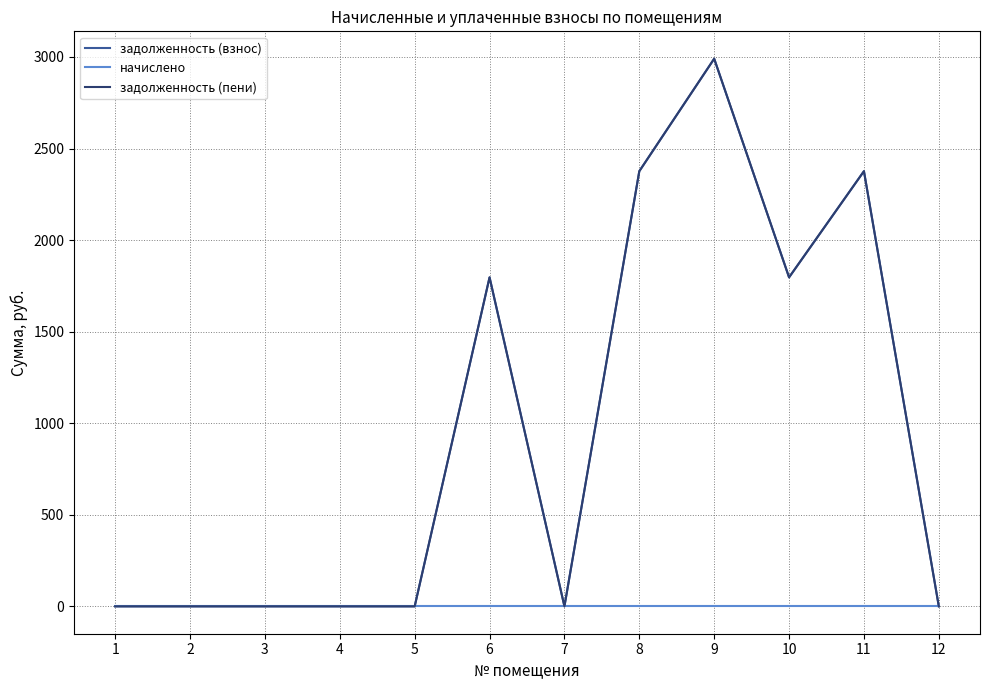

Which series has the largest total across all categories?

задолженность (взнос)